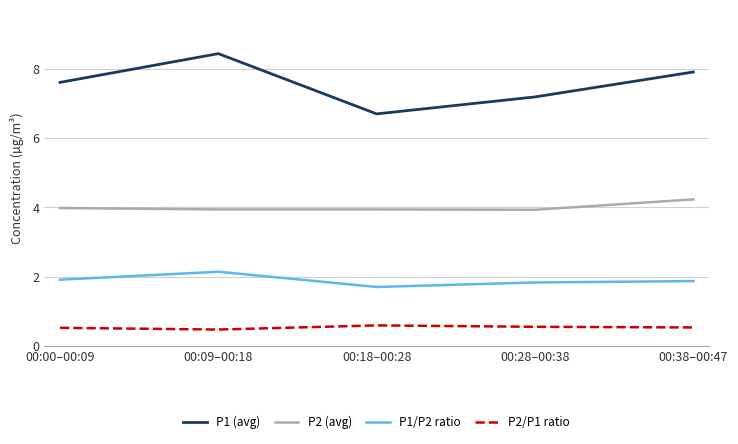

What is the difference between the second highest and minimum values in the P1 (avg) series?

1.2